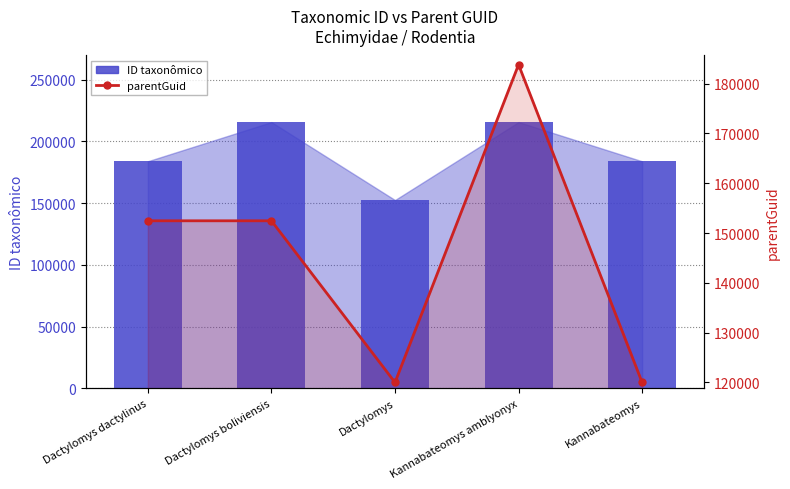

At which category does the chart reach its peak across all series?

Kannabateomys amblyonyx